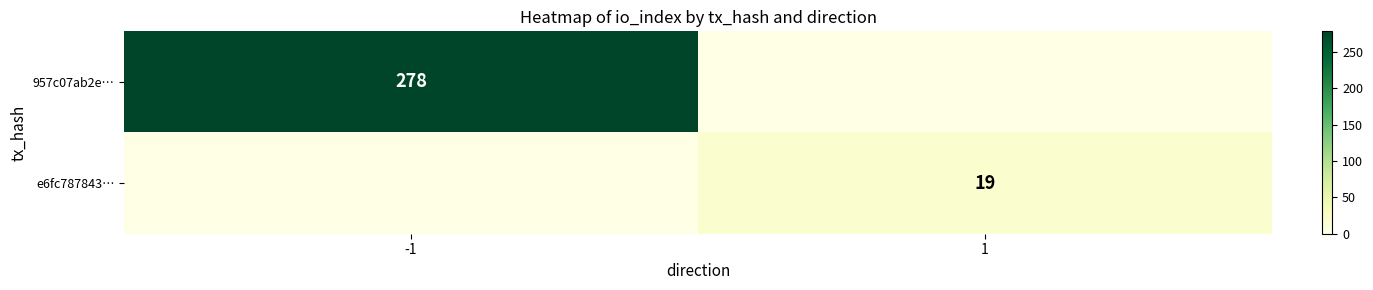

The value of e6fc787843… at 1 is 33. True or false?

False